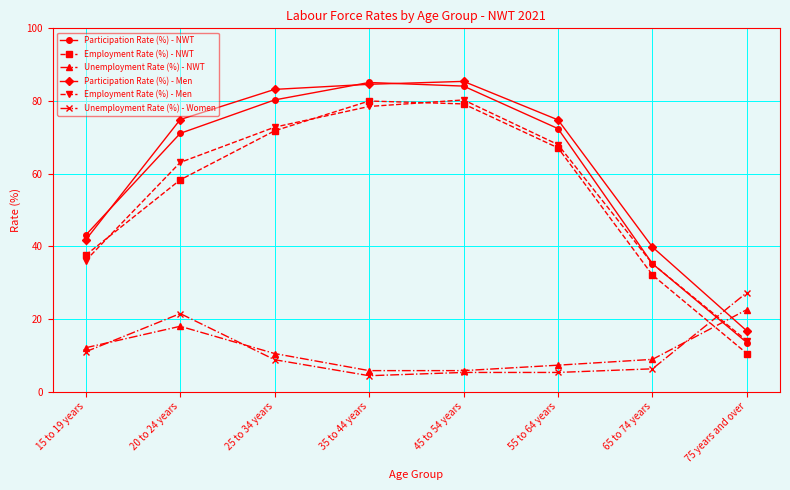

After their last crossing, which series has the higher values: Participation Rate (%) - Men or Unemployment Rate (%) - Women?

Unemployment Rate (%) - Women